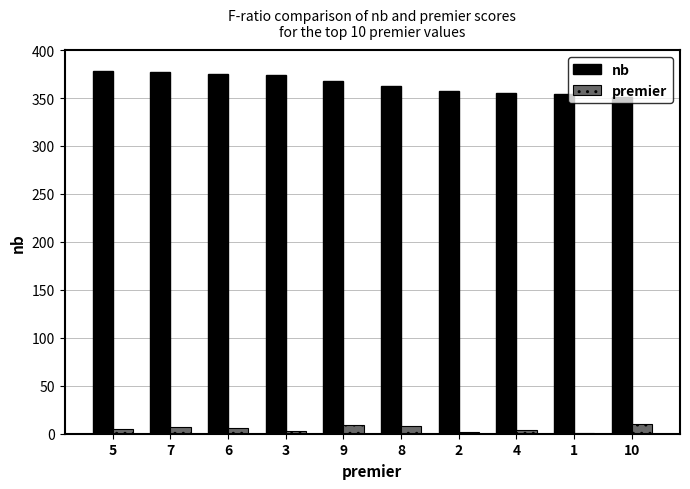

Is the value of premier at 10 greater than the value of nb at 8?

No